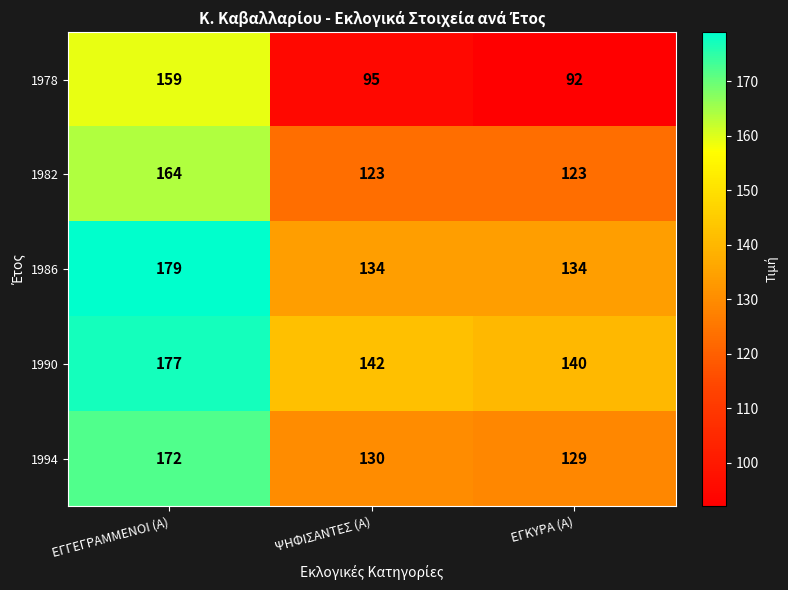

What is the difference between the maximum and minimum values in the 1978 series?

67